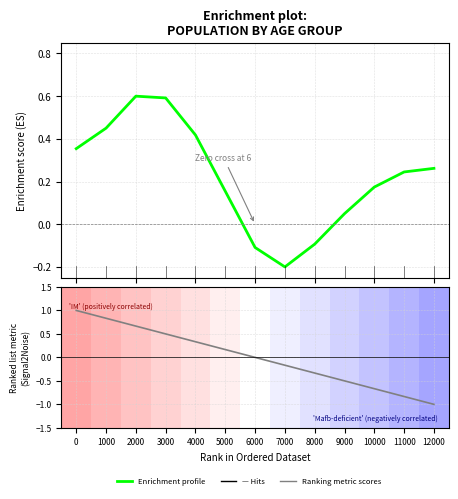

At which label does Ranking metric scores reach its minimum?

12000